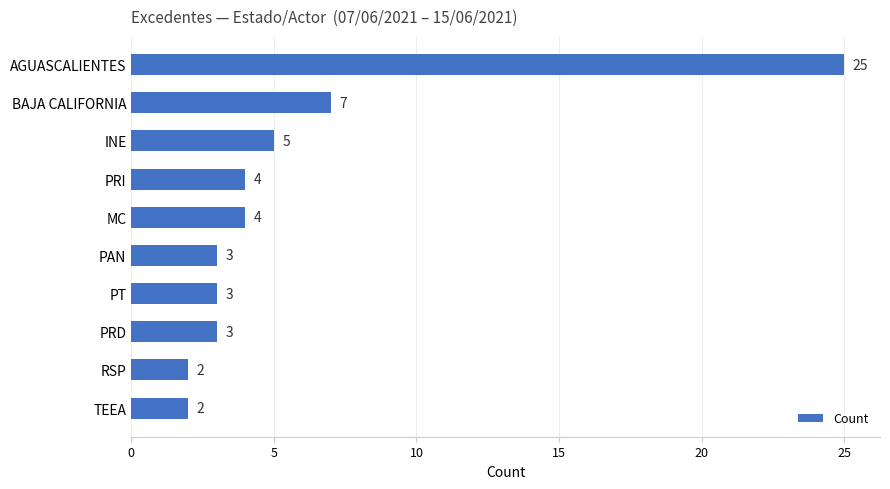

What is the label of the 9th bar from the bottom?

BAJA CALIFORNIA